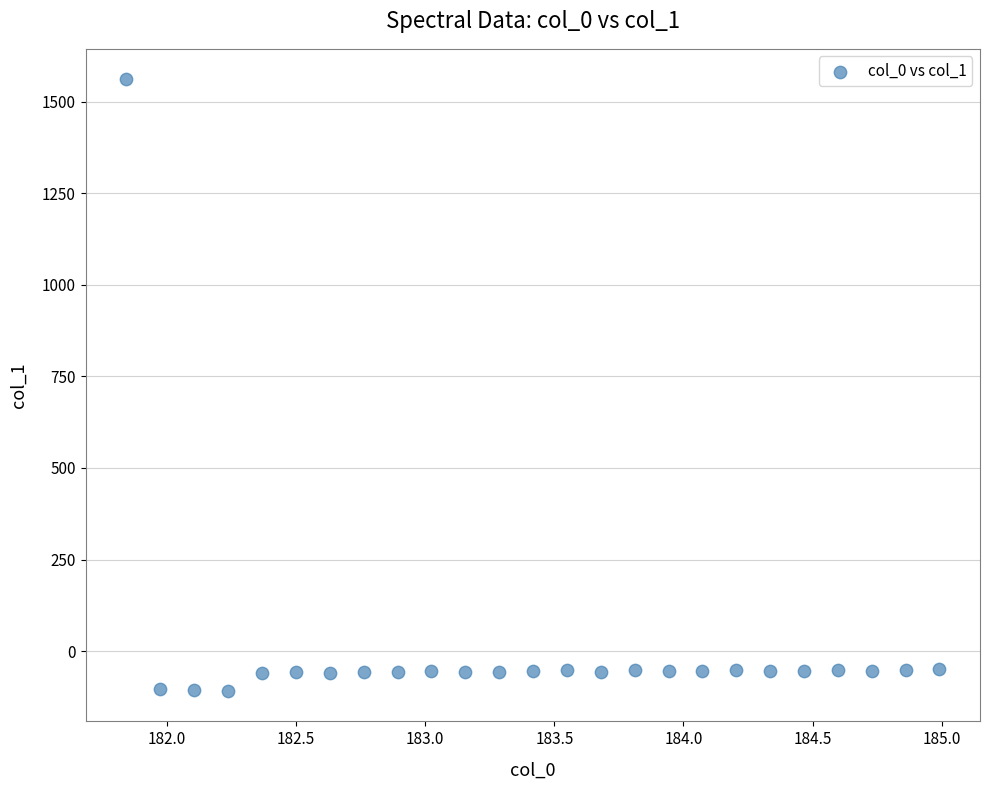

What is the range of X values (max minus min)?

3.1